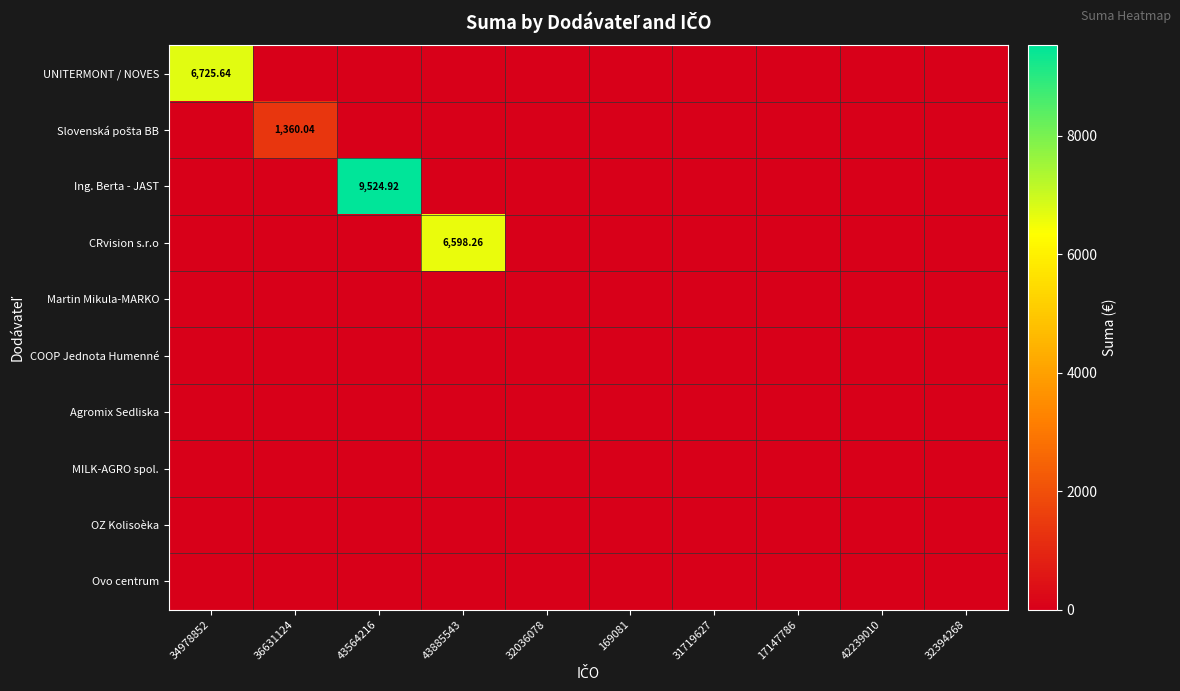

Rank the categories by Agromix Sedliska value from highest to lowest.

34978852, 36631124, 43564216, 43885543, 32036078, 169081, 31719627, 17147786, 42239010, 32394268